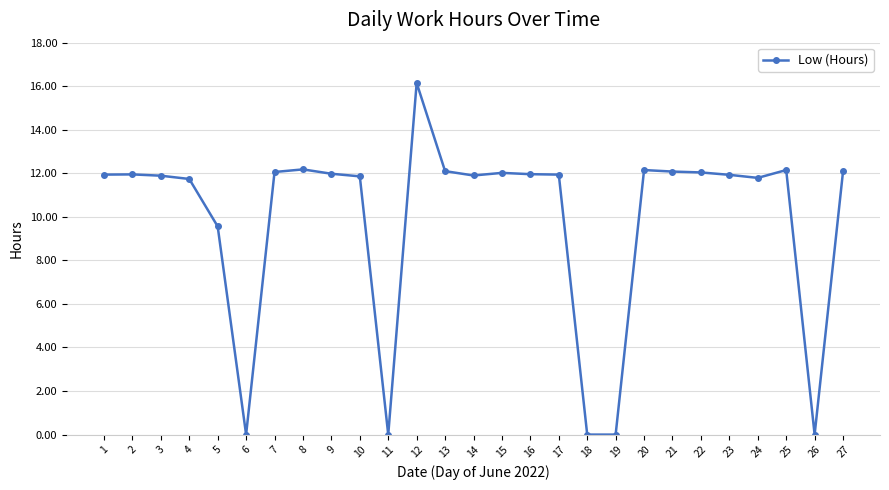

Which category has the highest value across all series?

12